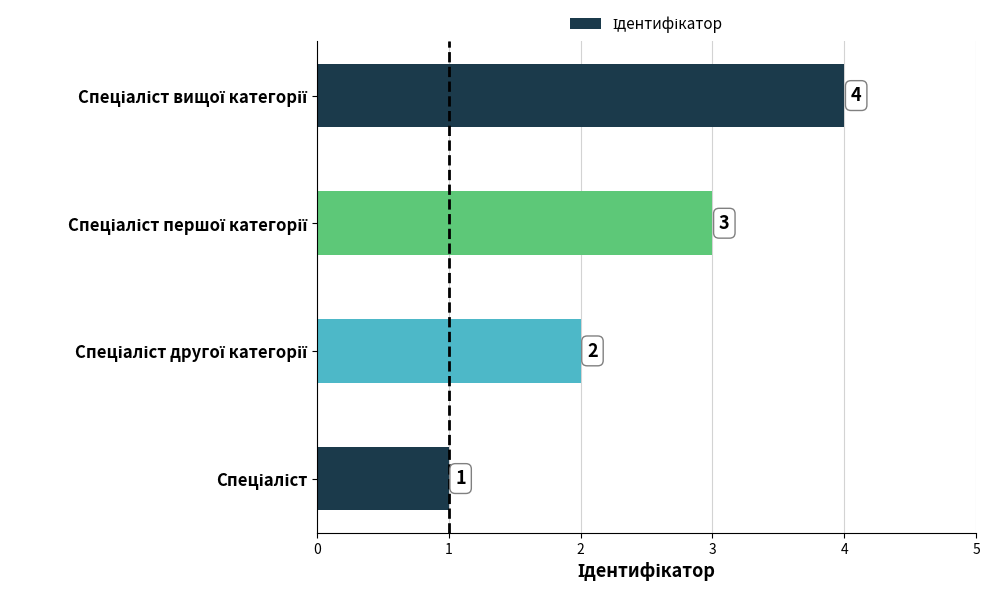

What is the maximum value shown in the chart?

4